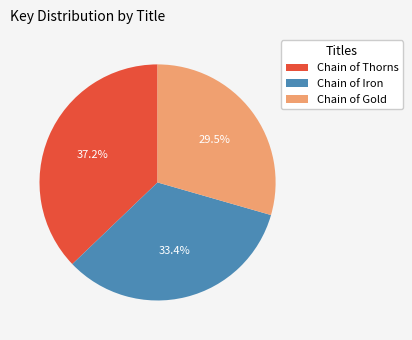

Which category has the biggest portion of the pie?

Chain of Thorns